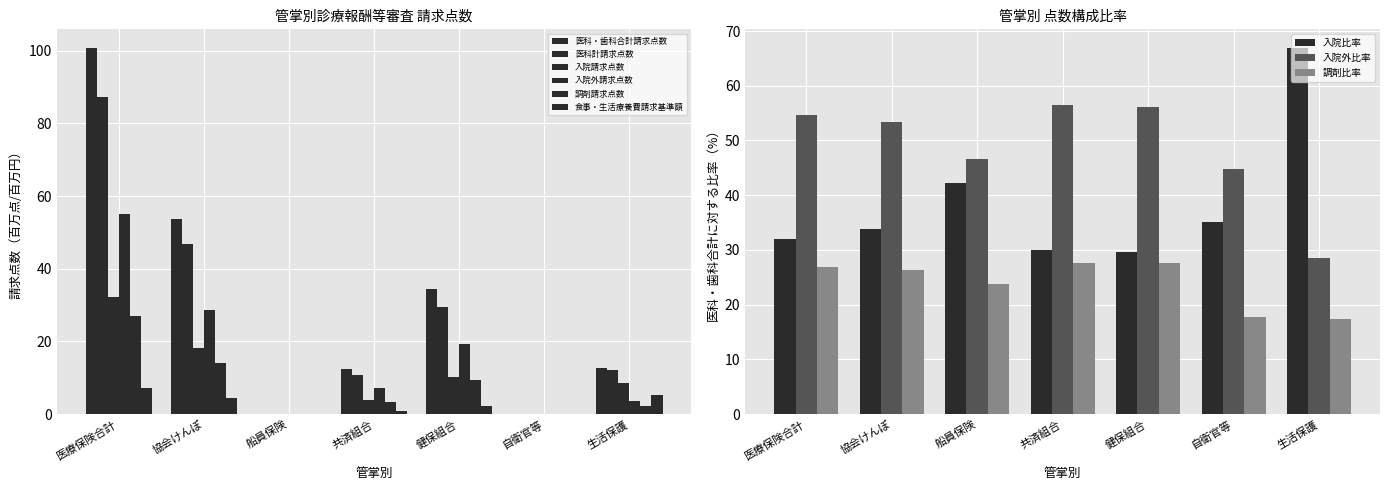

At how many categories does at least one series exceed 12?

5